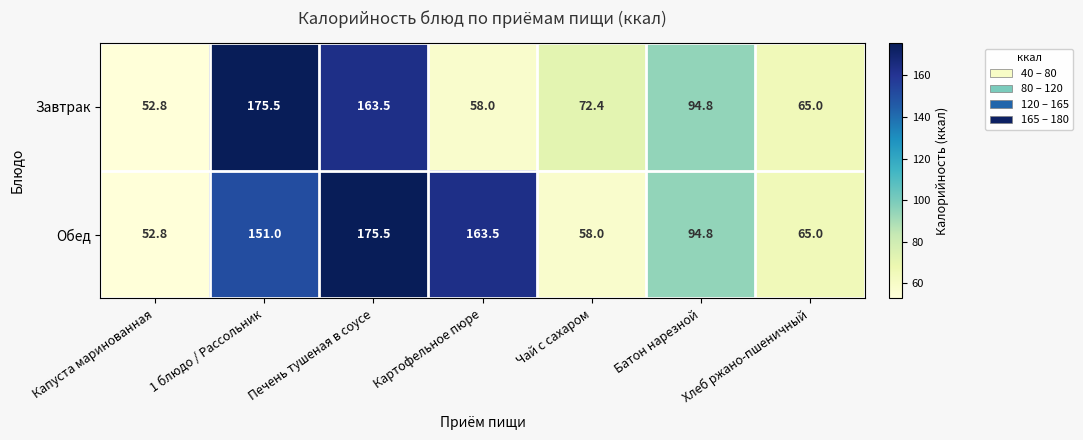

What is the difference between the maximum and minimum values in the Завтрак series?

122.7